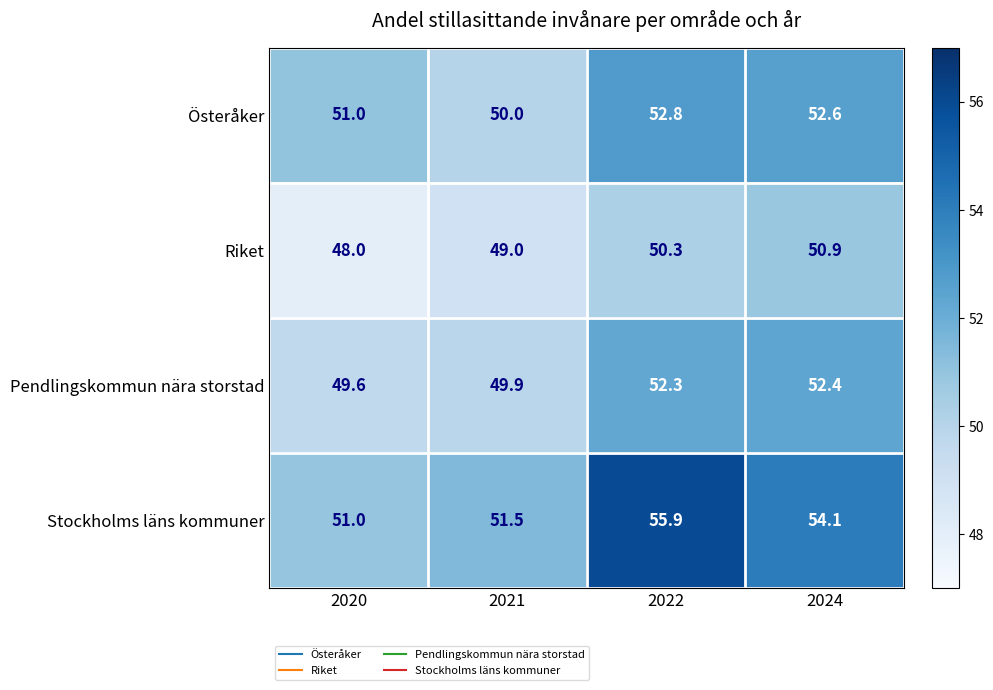

What value does the Riket series have at 2022?

50.3